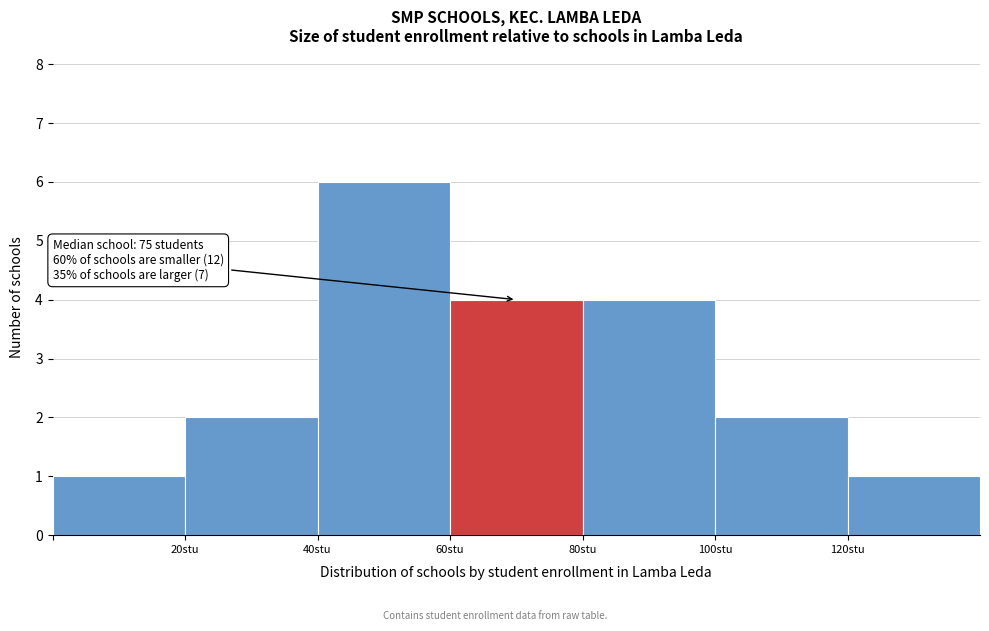

Which range on the x-axis has the tallest bar?

40 to 60